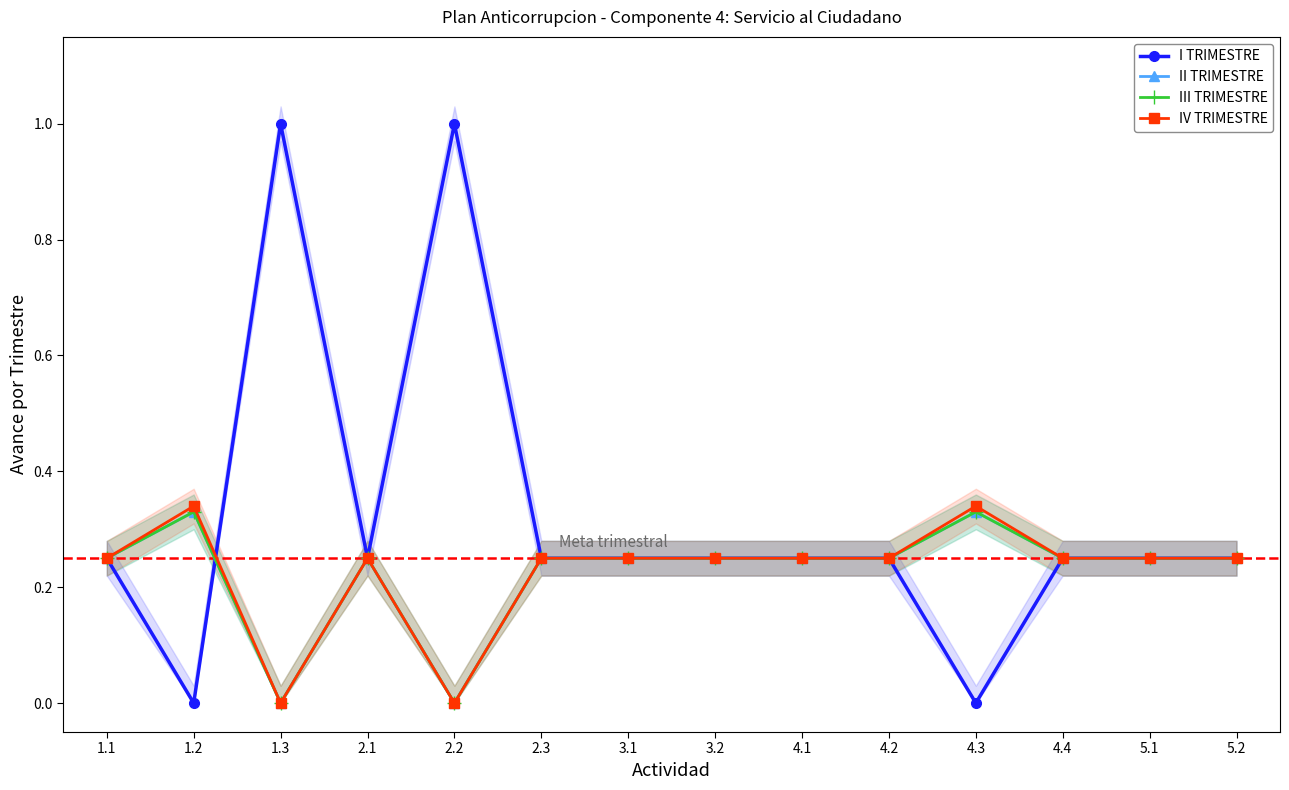

Rank the series by their maximum value, from highest to lowest.

I TRIMESTRE, IV TRIMESTRE, II TRIMESTRE, III TRIMESTRE